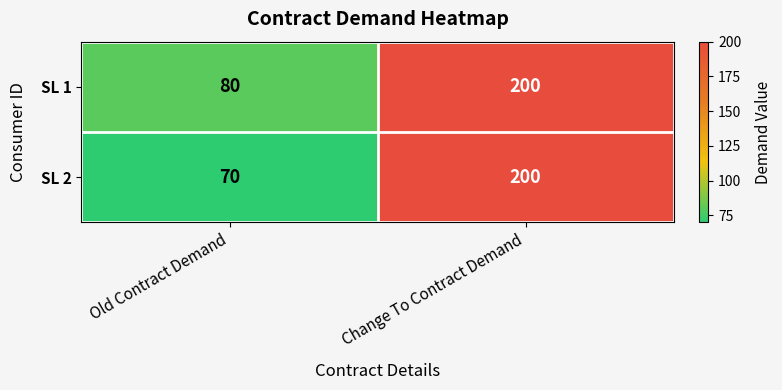

Which series has the largest range (max minus min)?

SL 2